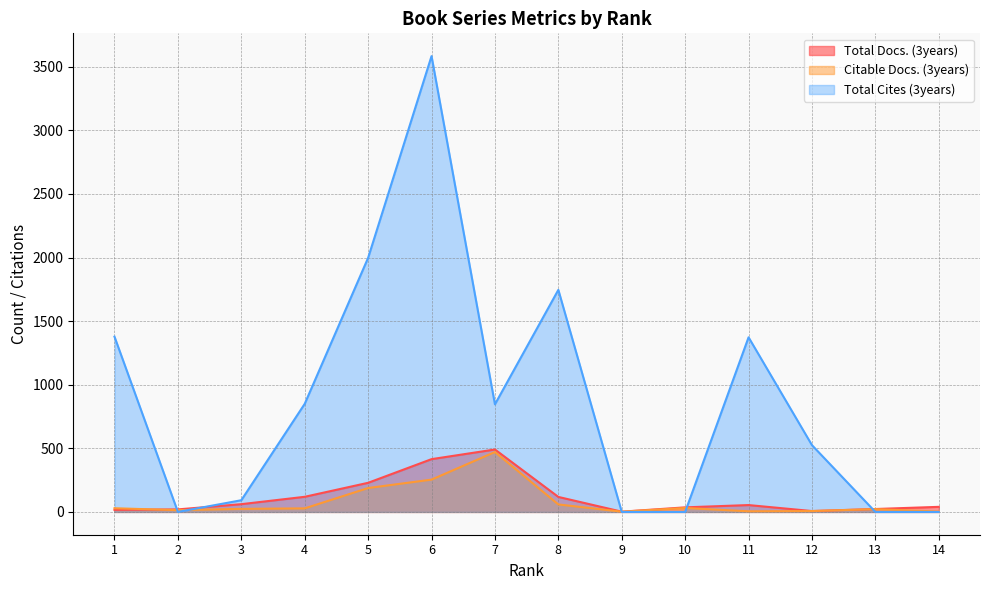

Rank the series by their maximum value, from lowest to highest.

Citable Docs. (3years), Total Docs. (3years), Total Cites (3years)